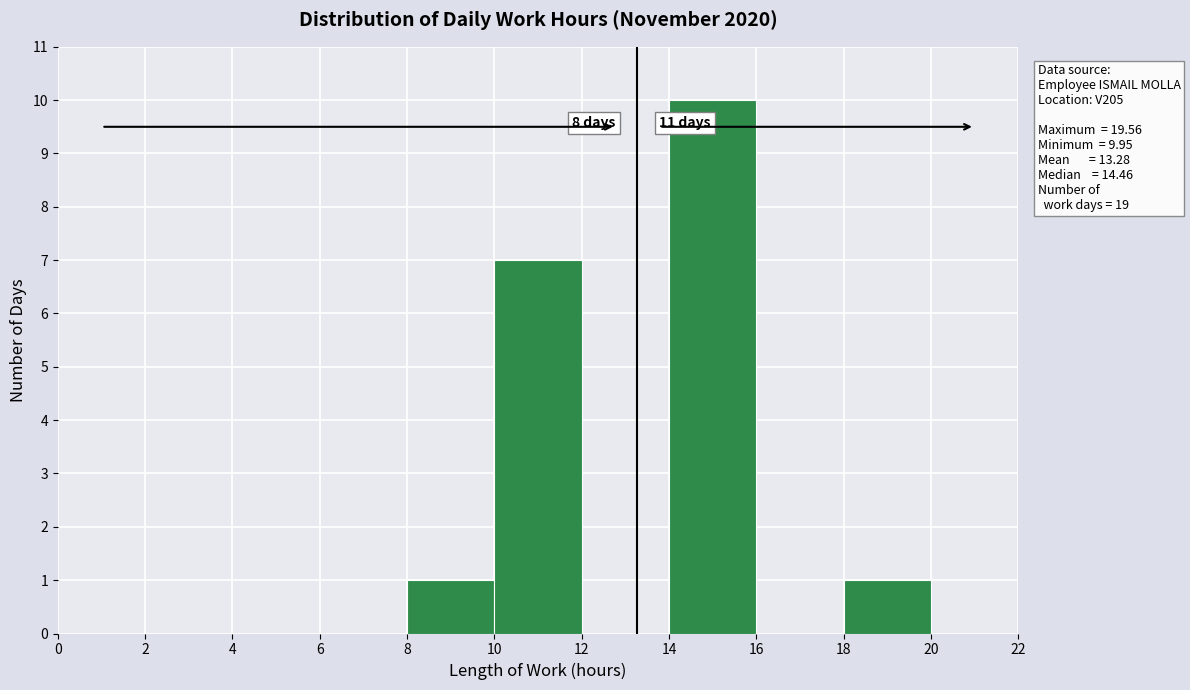

Over which range of the x-axis is the bar tallest?

14 to 16